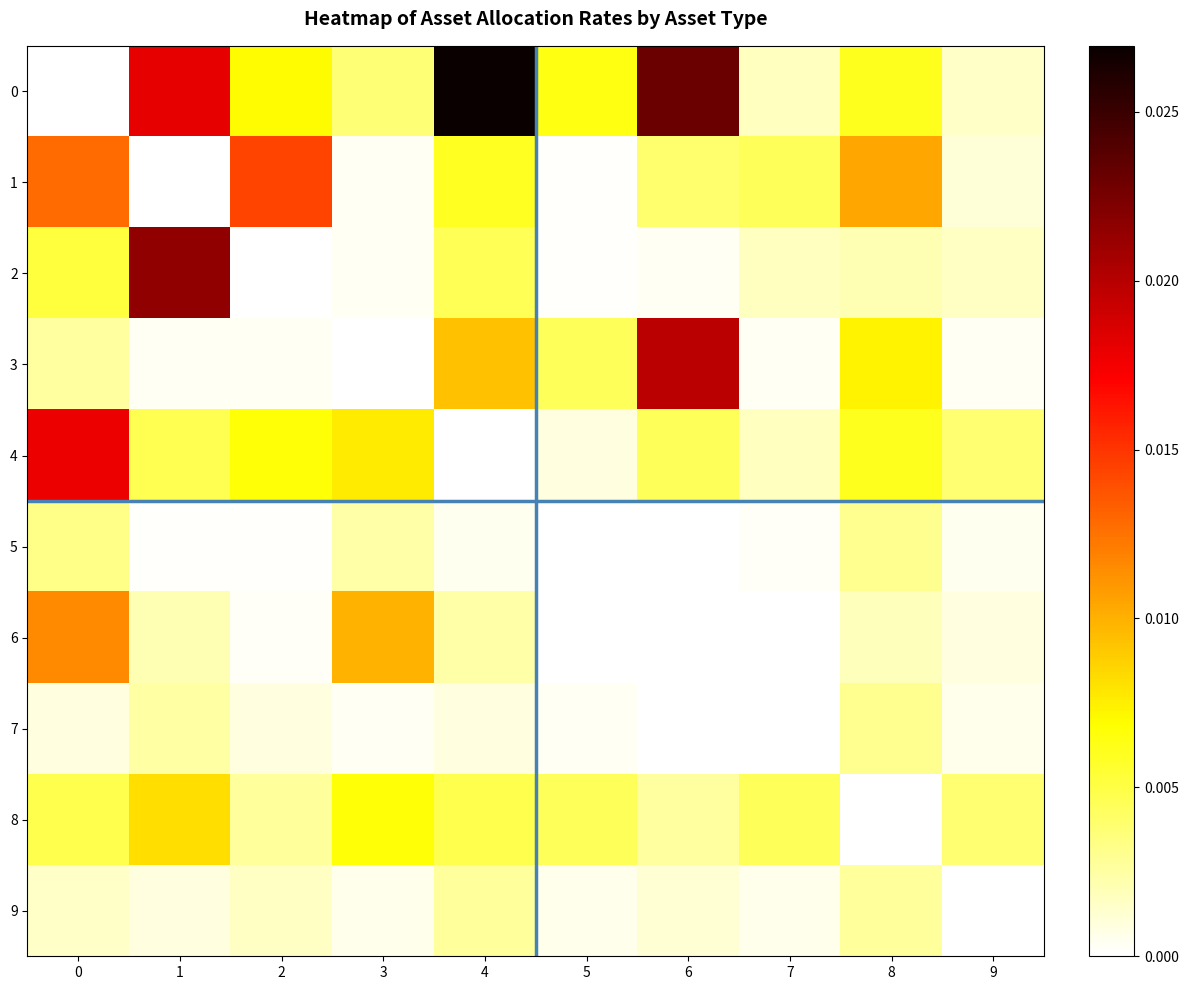

Between 8 and 2, which is larger?

2